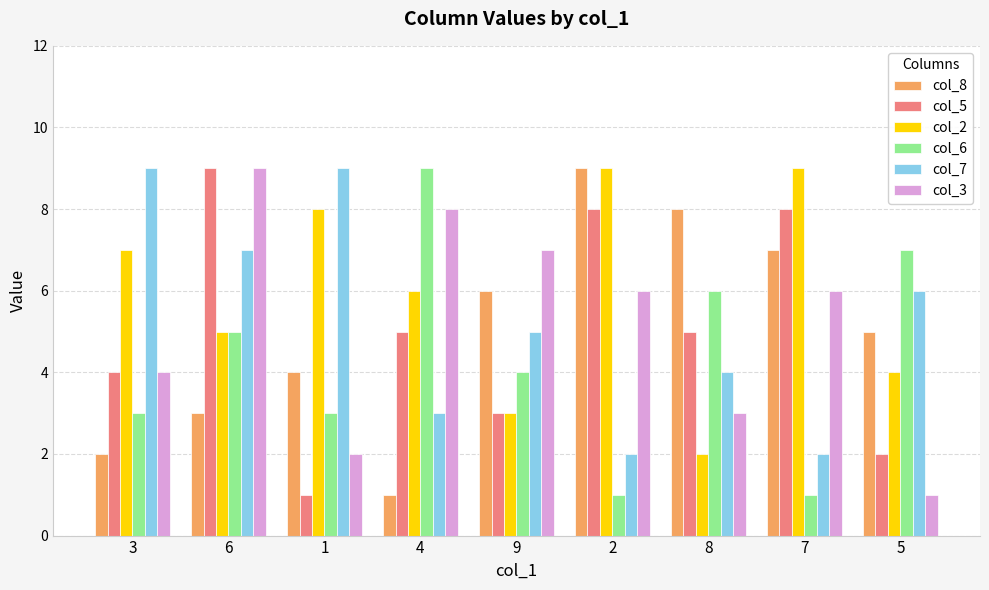

Rank the series at 8 from highest to lowest value.

col_8, col_6, col_5, col_7, col_3, col_2